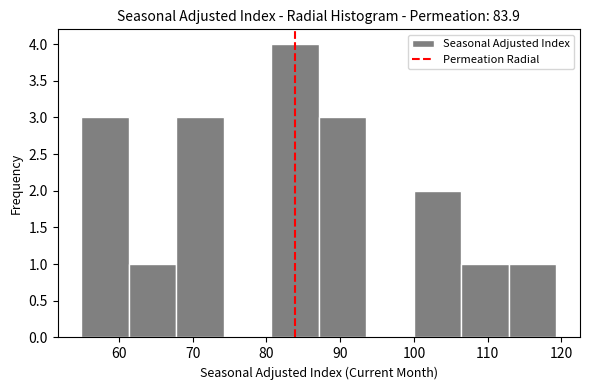

Over which range of the x-axis is the bar tallest?

81 to 87